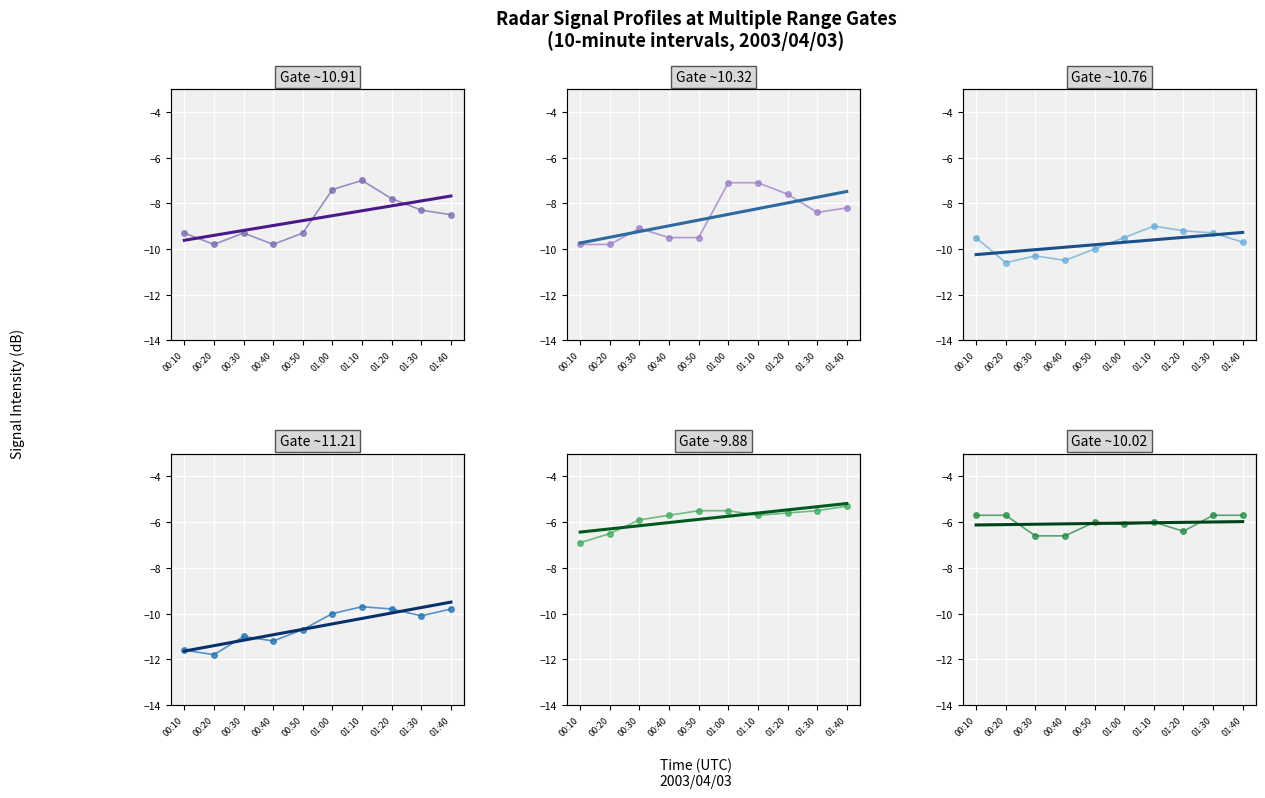

True or false:  9.876 has more than 2 points higher than both neighbors.

False